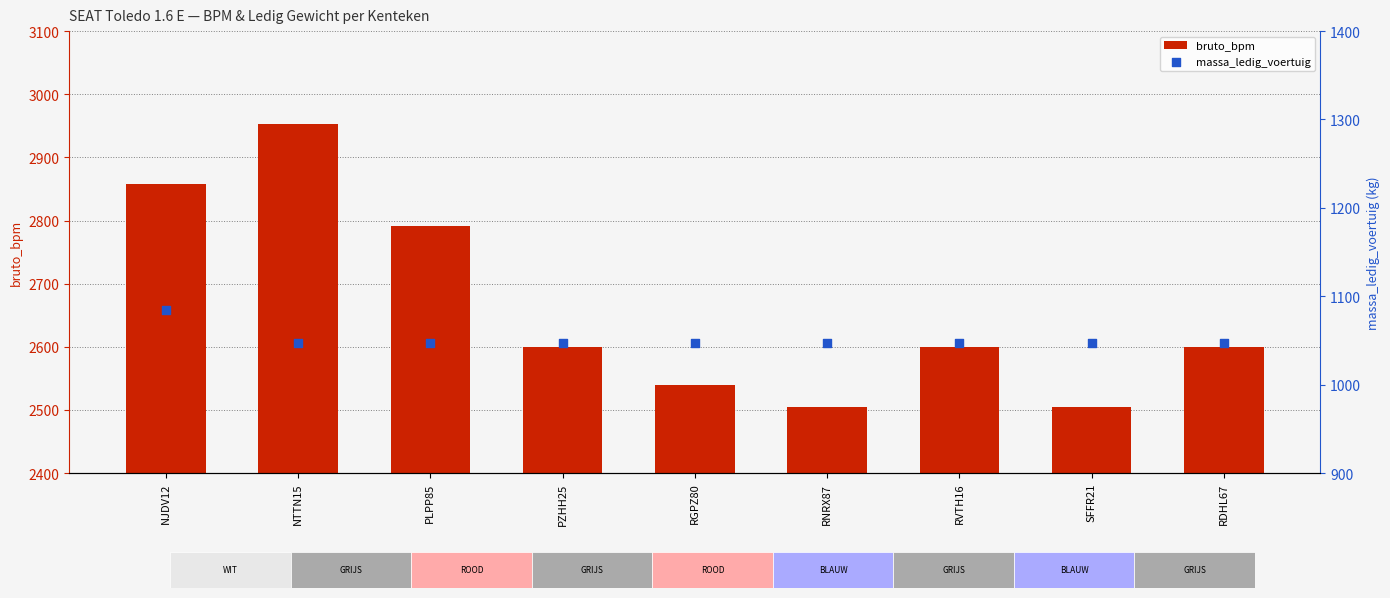

What are all the series names shown in the legend?

bruto_bpm, massa_ledig_voertuig